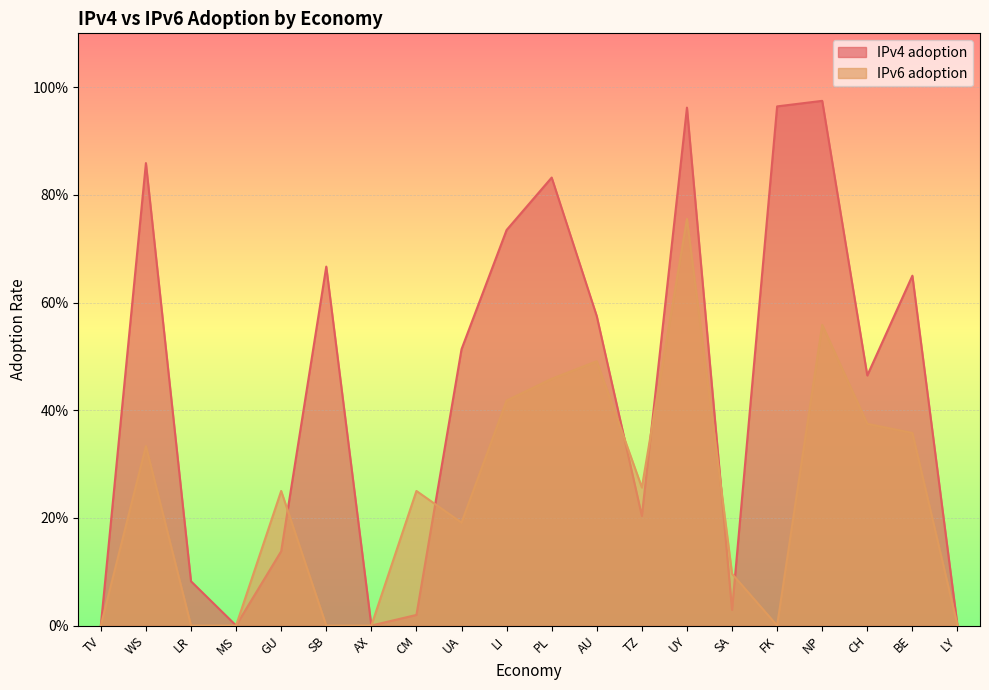

What value does the IPv6 adoption series have at CH?

0.4